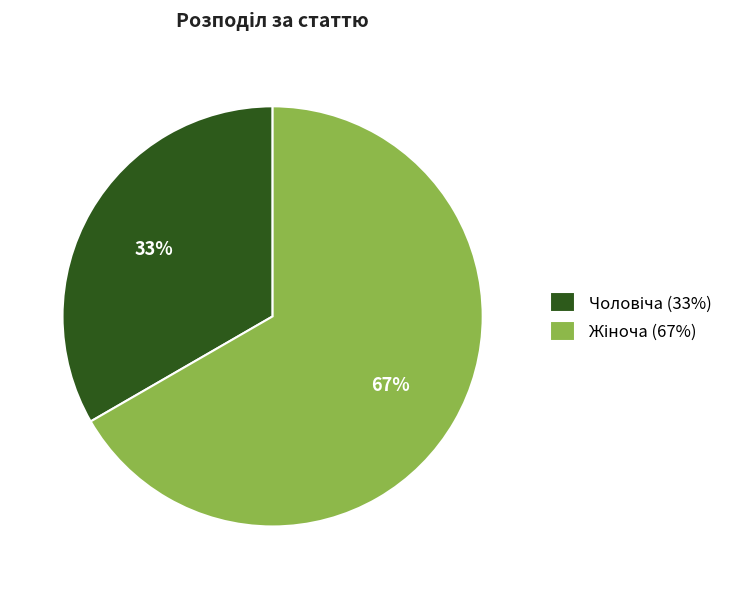

Is there any slice that represents more than half of the pie?

Yes